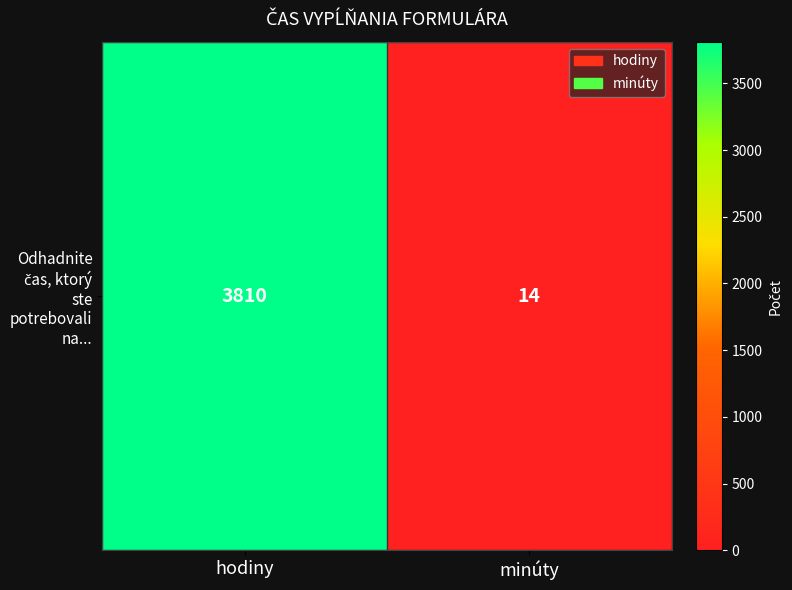

Count the number of categories in the chart.

2